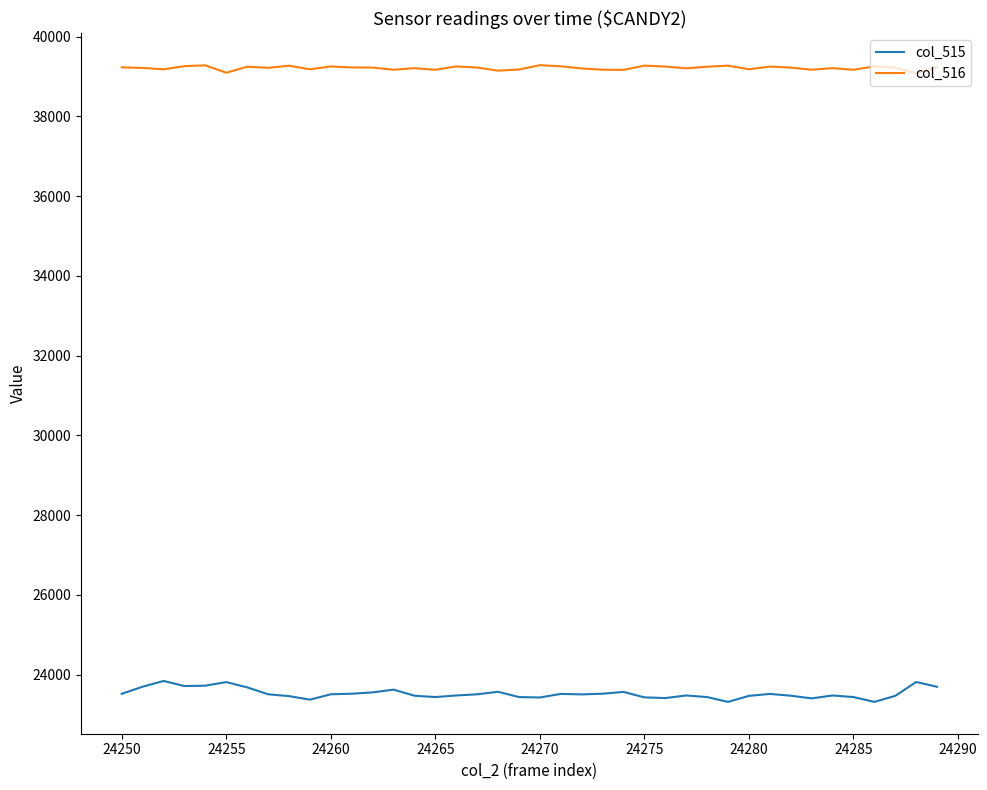

What is the minimum value shown in the chart?

23316